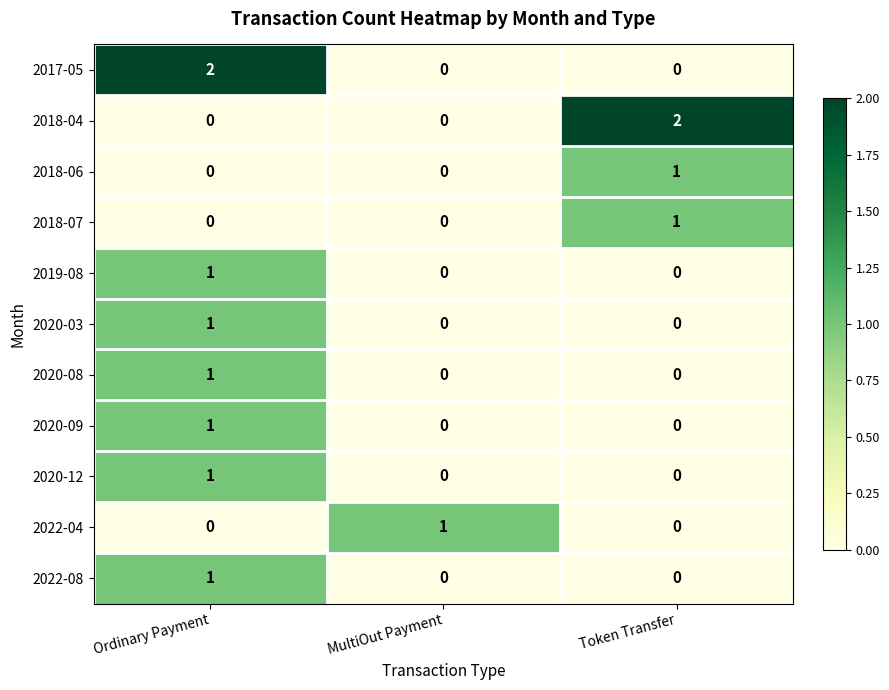

How many values in 2018-07 are above zero?

1